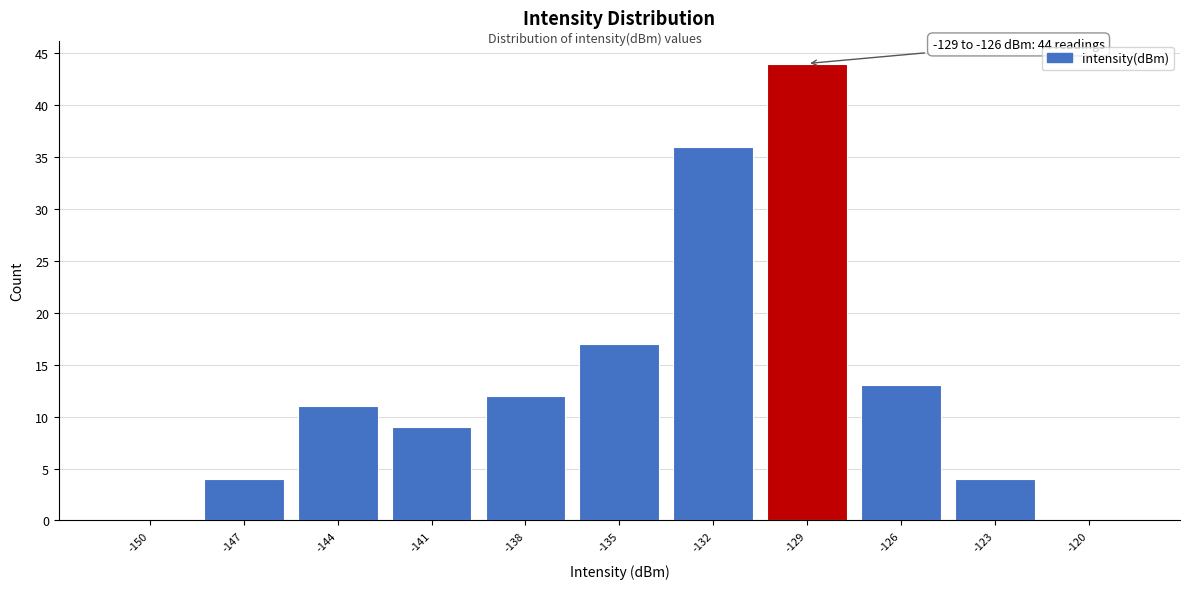

Reading left to right, list all the values displayed in this chart.

-150=0	-147=4	-144=11	-141=9	-138=12	-135=17	-132=36	-129=44	-126=13	-123=4	-120=0